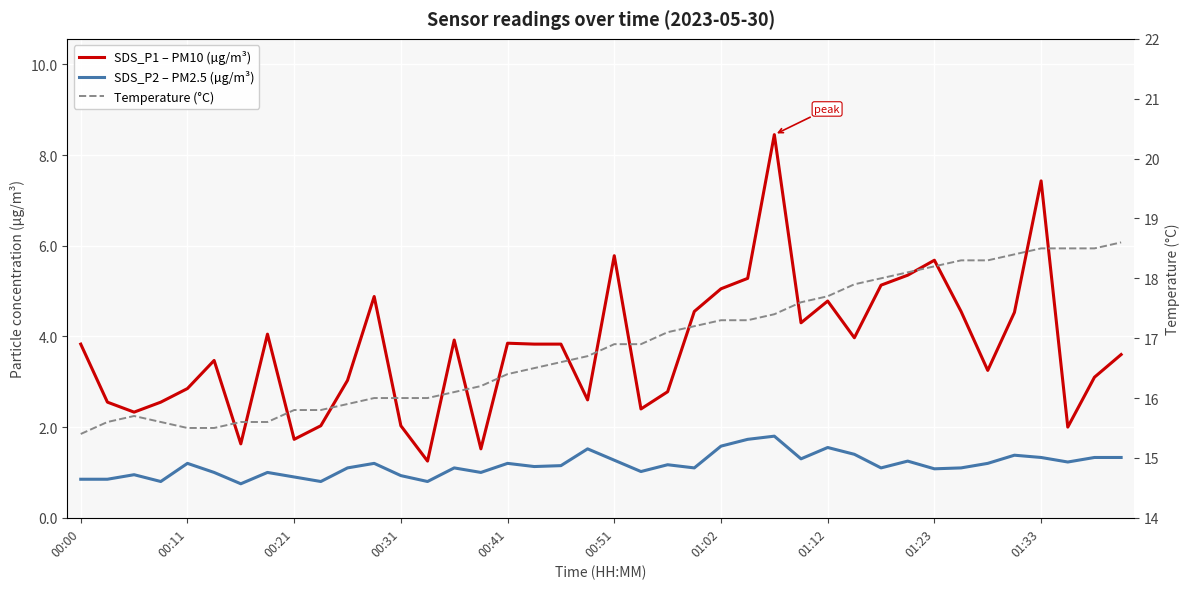

What is the sum of all Temperature (°C) values?

675.2